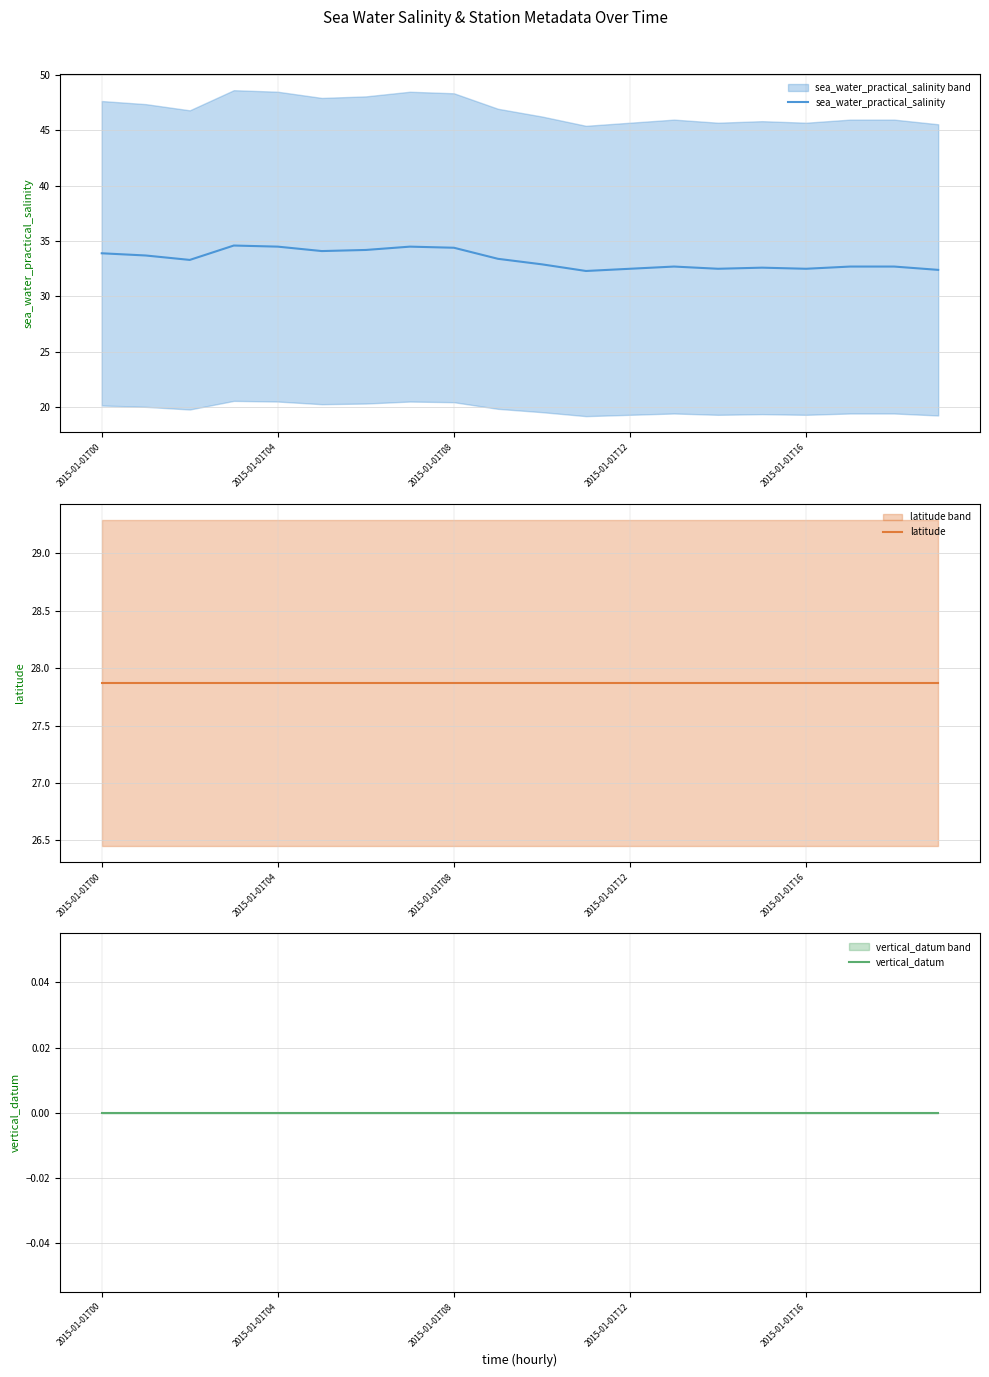

True or false: latitude and vertical_datum cross at least once.

False